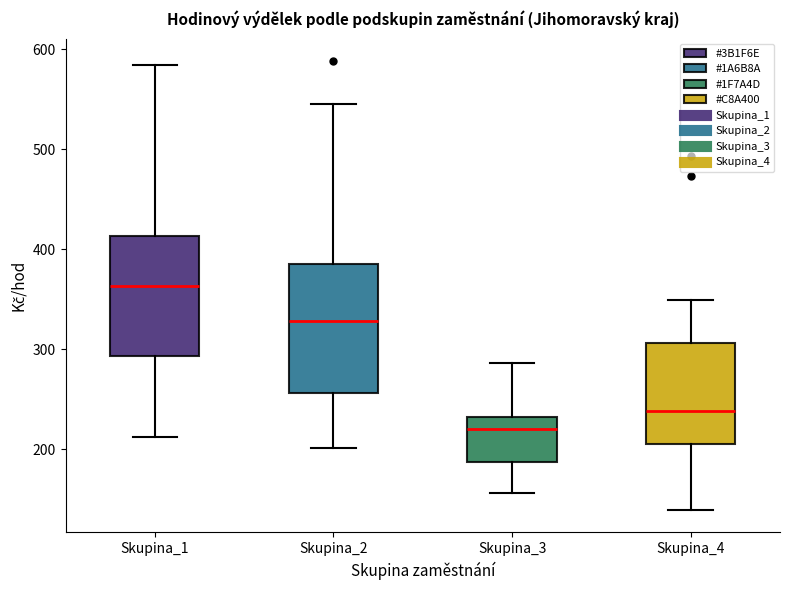

Where is the upper edge of the box for Skupina_3 on the y-axis? The values are not printed on the chart, so give them approximately, as read against the axis.

230